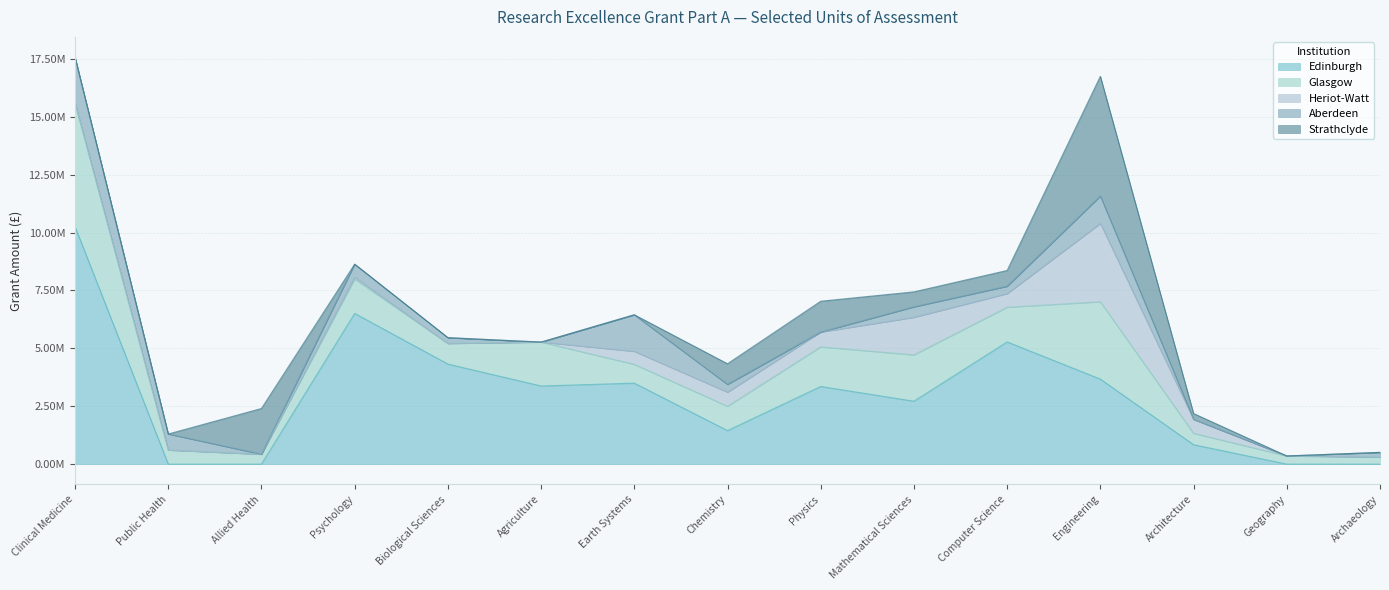

Reading right to left, list all the values displayed in this chart.

Edinburgh: Archaeology=0.0	Geography=0.0	Architecture=837287.5	Engineering=3670042.2	Computer Science=5277299.5	Mathematical Sciences=2716146.1	Physics=3353010.4	Chemistry=1447356.5	Earth Systems=3496469.0	Agriculture=3372814.9	Biological Sciences=4319369.4	Psychology=6507637.9	Allied Health=0.0	Public Health=0.0	Clinical Medicine=10255293.9
Glasgow: Archaeology=306008.7	Geography=351825.2	Architecture=491545.8	Engineering=3338471.7	Computer Science=1495781.8	Mathematical Sciences=2000214.0	Physics=1709289.2	Chemistry=1049461.5	Earth Systems=810887.0	Agriculture=1896030.8	Biological Sciences=890227.8	Psychology=1482066.7	Allied Health=425813.7	Public Health=607239.1	Clinical Medicine=5336544.4
Heriot-Watt: Archaeology=0.0	Geography=0.0	Architecture=604268.8	Engineering=3385221.8	Computer Science=589315.7	Mathematical Sciences=1622788.6	Physics=639272.7	Chemistry=609375.1	Earth Systems=562368.9	Agriculture=0.0	Biological Sciences=0.0	Psychology=80533.7	Allied Health=0.0	Public Health=0.0	Clinical Medicine=0.0
Aberdeen: Archaeology=200592.5	Geography=0.0	Architecture=0.0	Engineering=1178814.6	Computer Science=316231.8	Mathematical Sciences=449436.2	Physics=0.0	Chemistry=333381.0	Earth Systems=1579199.1	Agriculture=0.0	Biological Sciences=250267.6	Psychology=562543.2	Allied Health=0.0	Public Health=691702.0	Clinical Medicine=1978182.3
Strathclyde: Archaeology=0.0	Geography=0.0	Architecture=250663.7	Engineering=5172920.9	Computer Science=681783.3	Mathematical Sciences=648932.9	Physics=1331332.9	Chemistry=893087.9	Earth Systems=0.0	Agriculture=0.0	Biological Sciences=0.0	Psychology=0.0	Allied Health=1974933.0	Public Health=0.0	Clinical Medicine=0.0